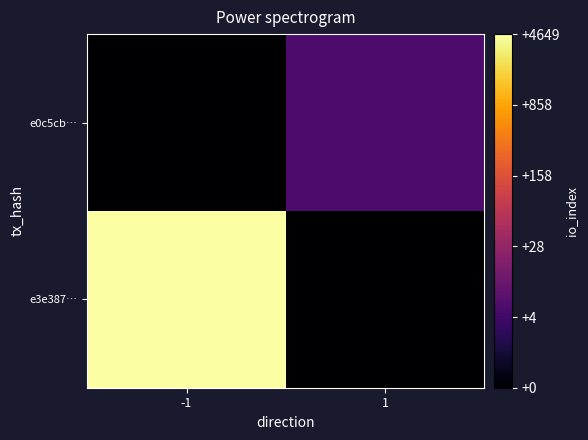

List the series in order of their peak value, highest first.

e3e387…, e0c5cb…